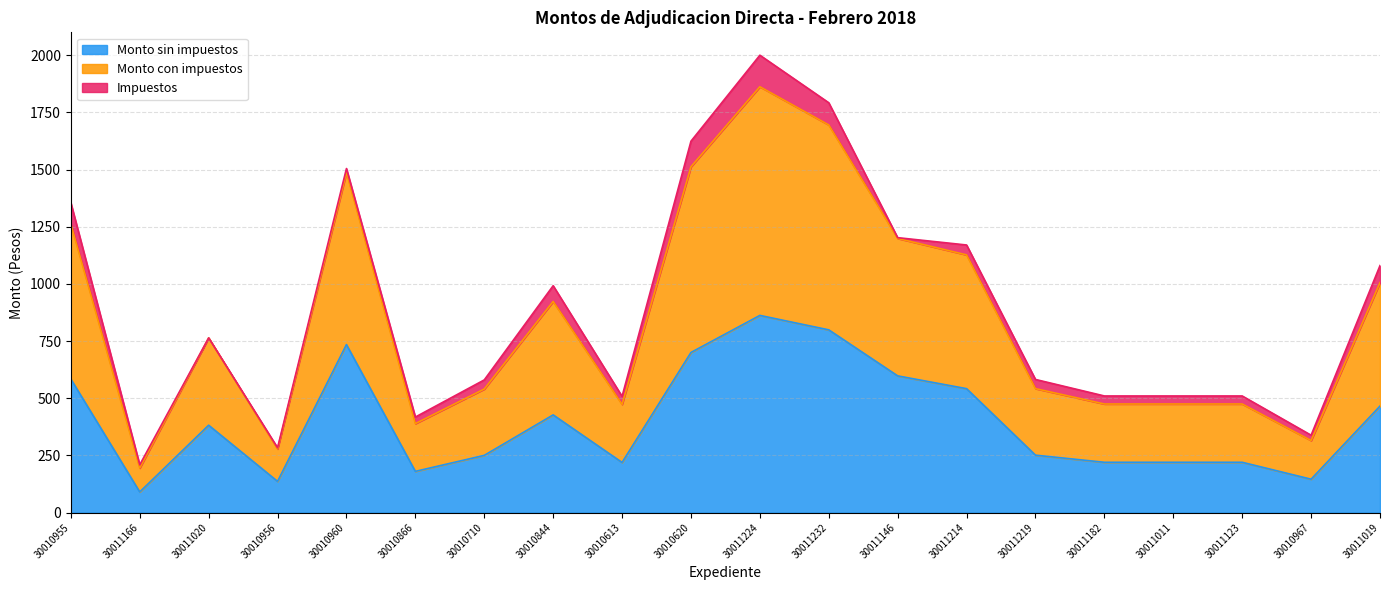

True or false: Monto con impuestos and Monto sin impuestos cross at least once.

False